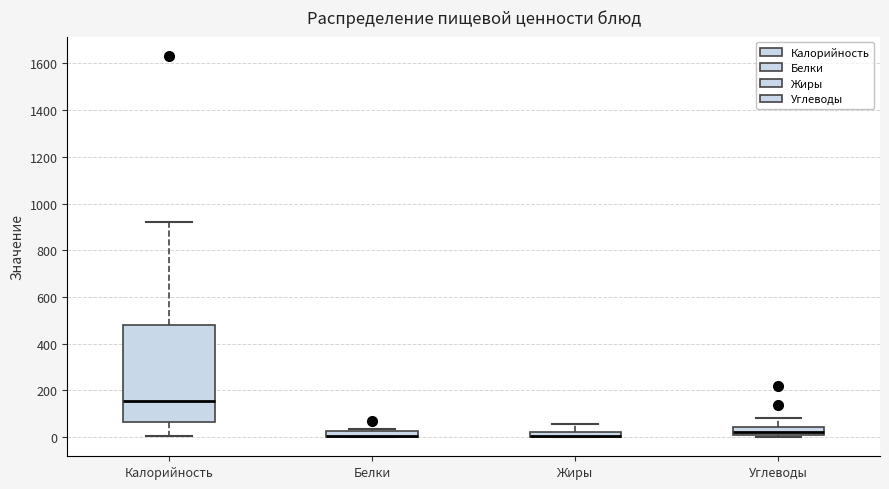

Where is the lower edge of the box for Белки on the y-axis? The values are not printed on the chart, so give them approximately, as read against the axis.

0